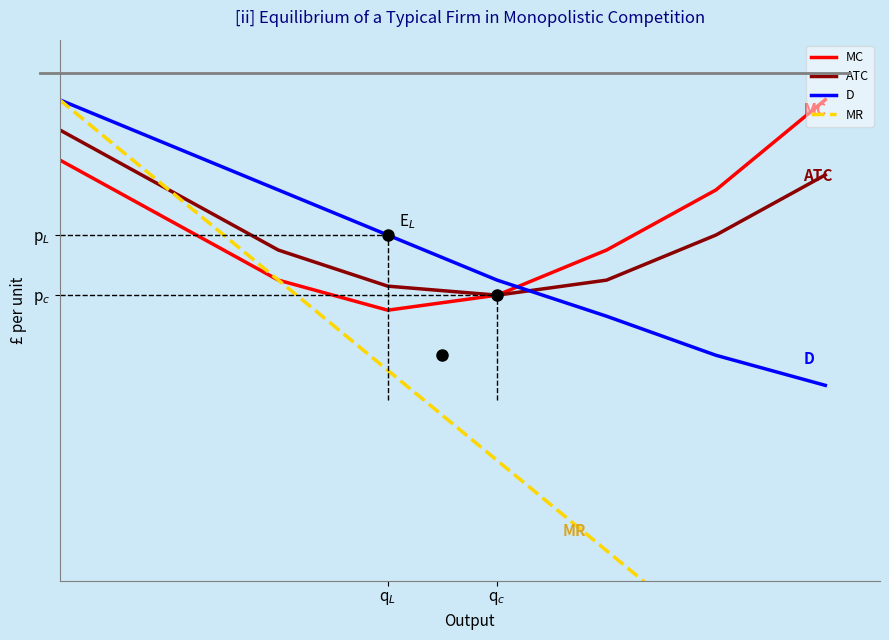

How many values in the D series exceed 5?

4